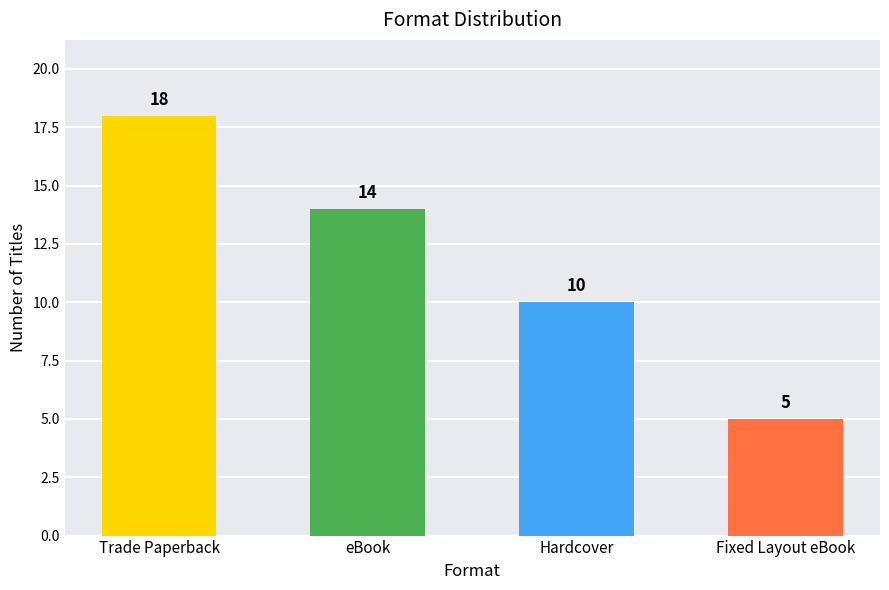

What is the difference between the second highest and second lowest values?

4